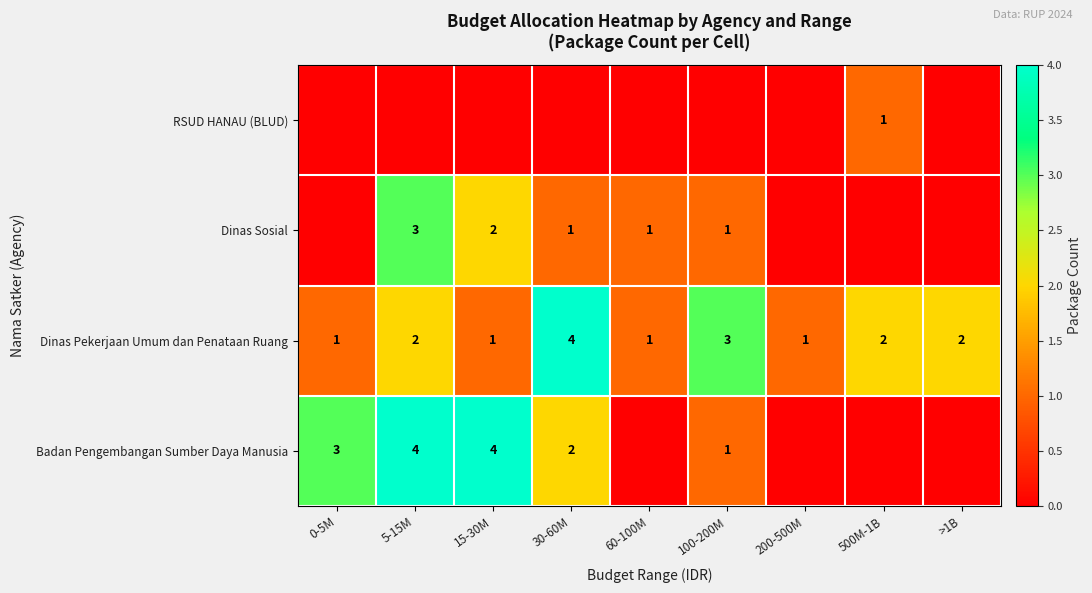

The Dinas Pekerjaan Umum dan Penataan Ruang series shows 2 at 500M-1B. True or false?

True